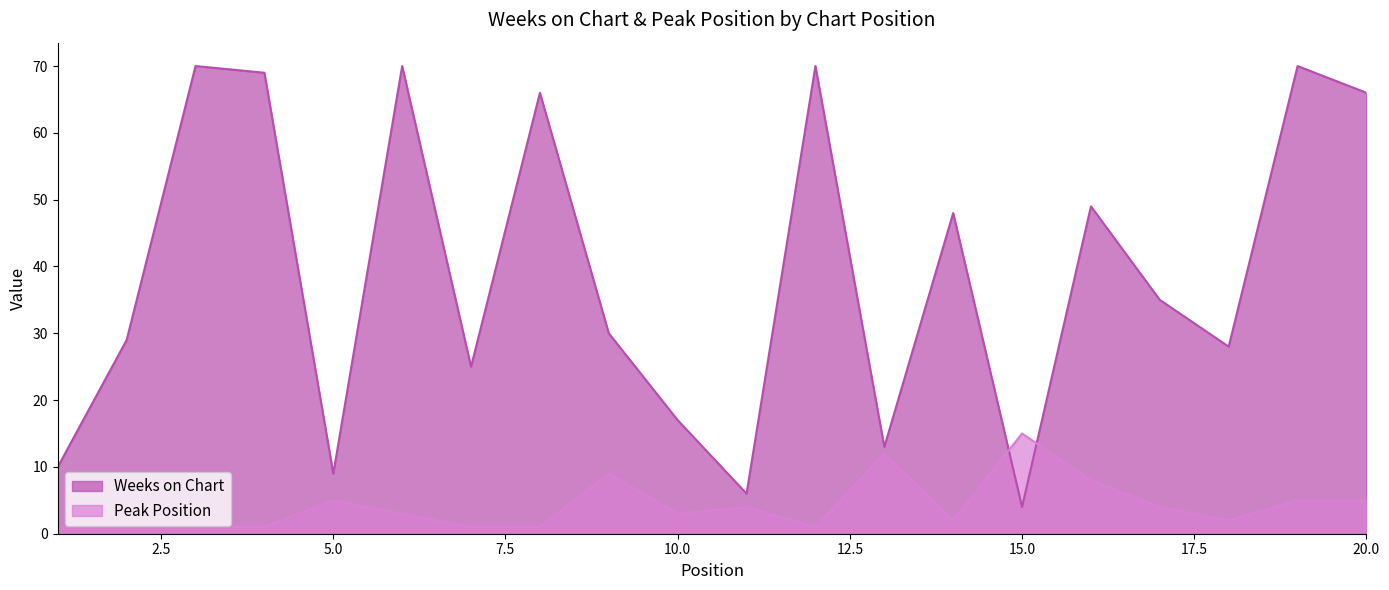

Which series has the largest range (max minus min)?

Weeks on Chart